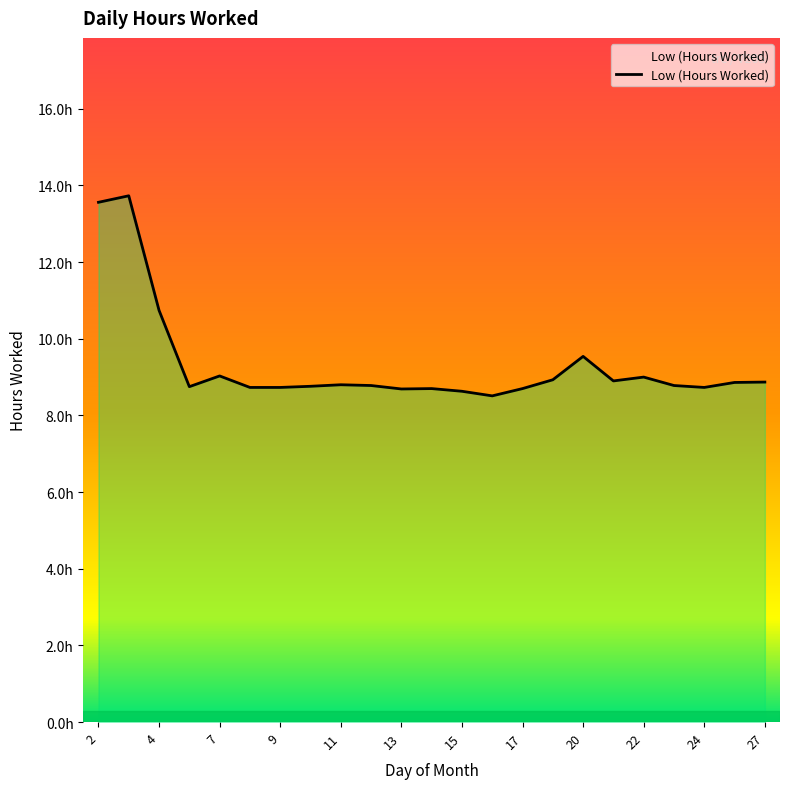

What is the average value?

9.3